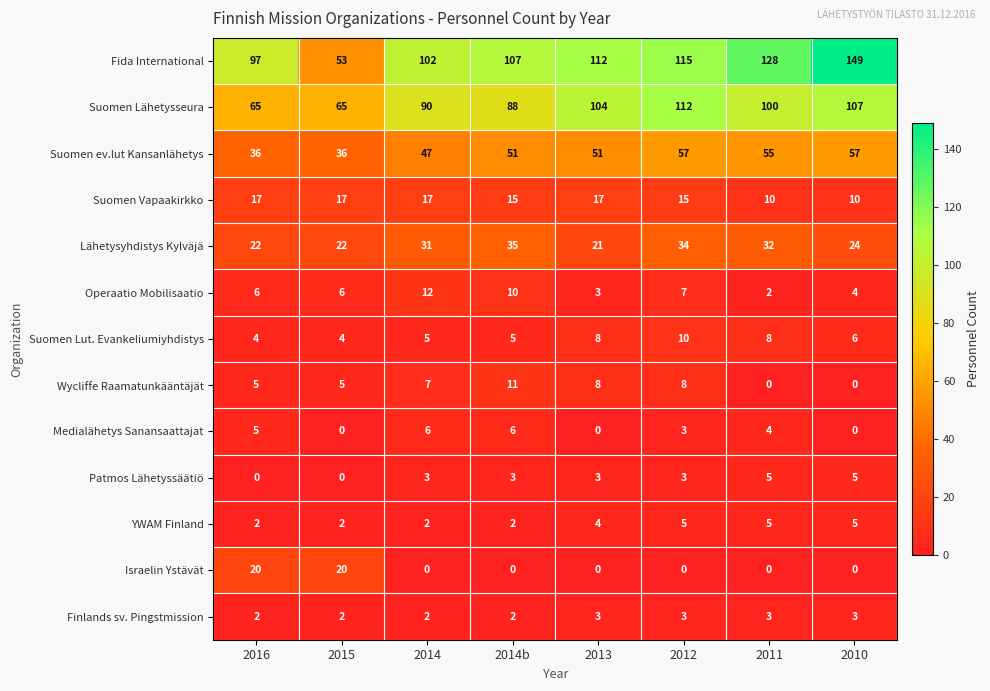

What value does the Suomen Lähetysseura series have at 2012?

112